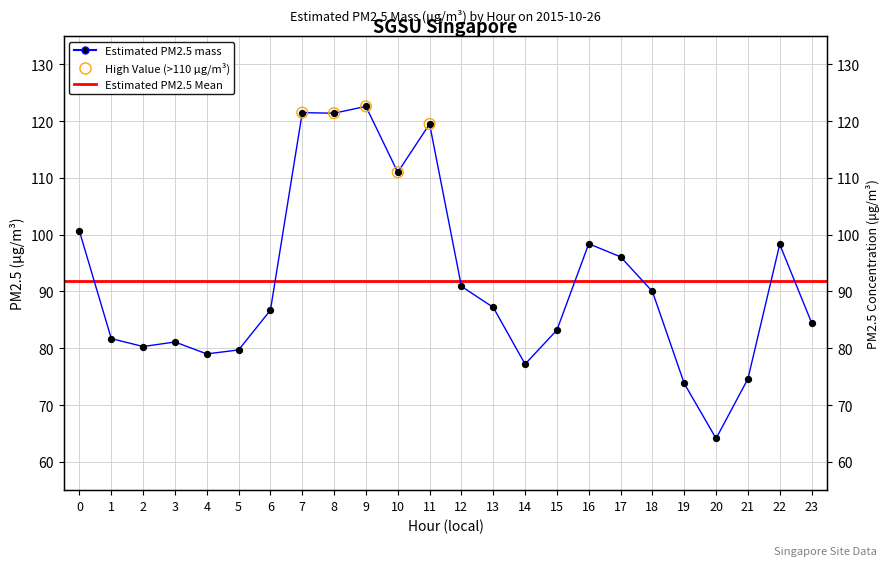

What is the change in value from 11 to 23?

-35.0